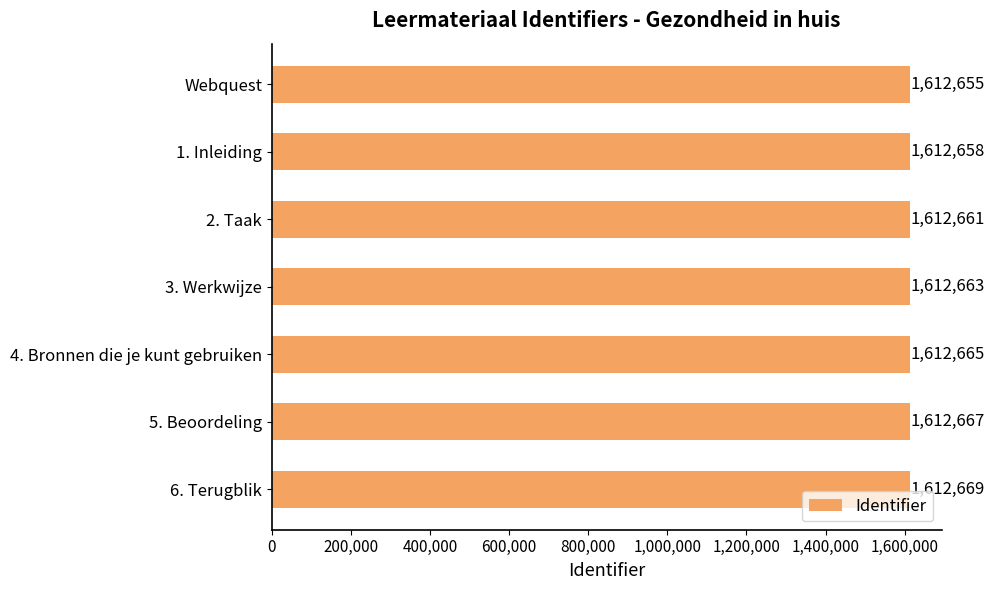

Which has a higher value, 5. Beoordeling or 6. Terugblik?

6. Terugblik